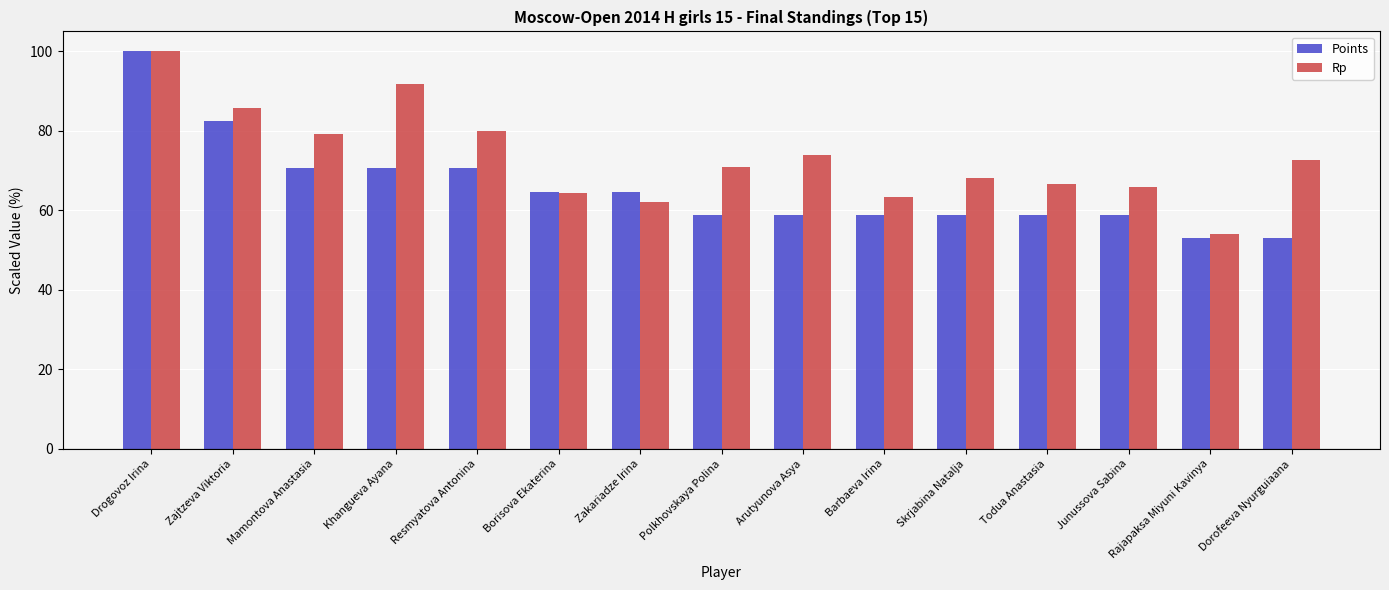

List the series in order of their overall mean, highest first.

Rp, Points